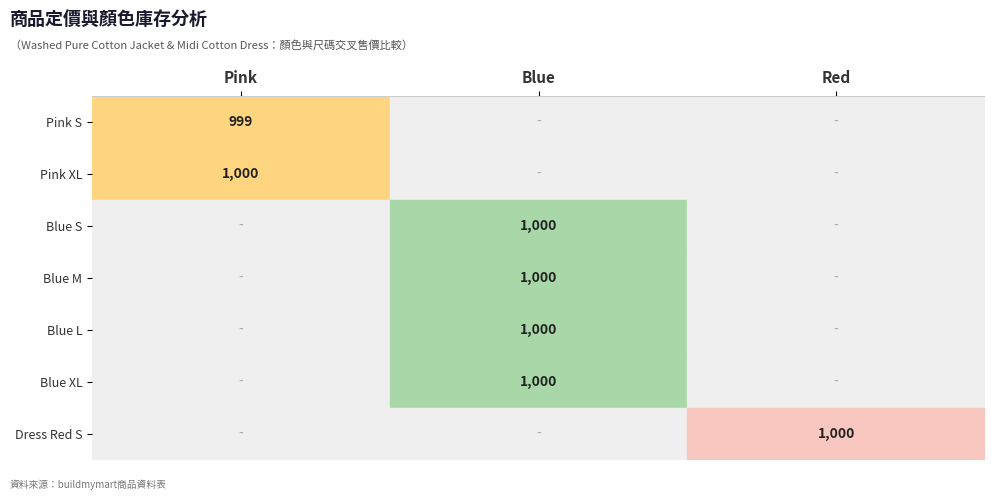

The value of Blue M at Blue is 1000. True or false?

True